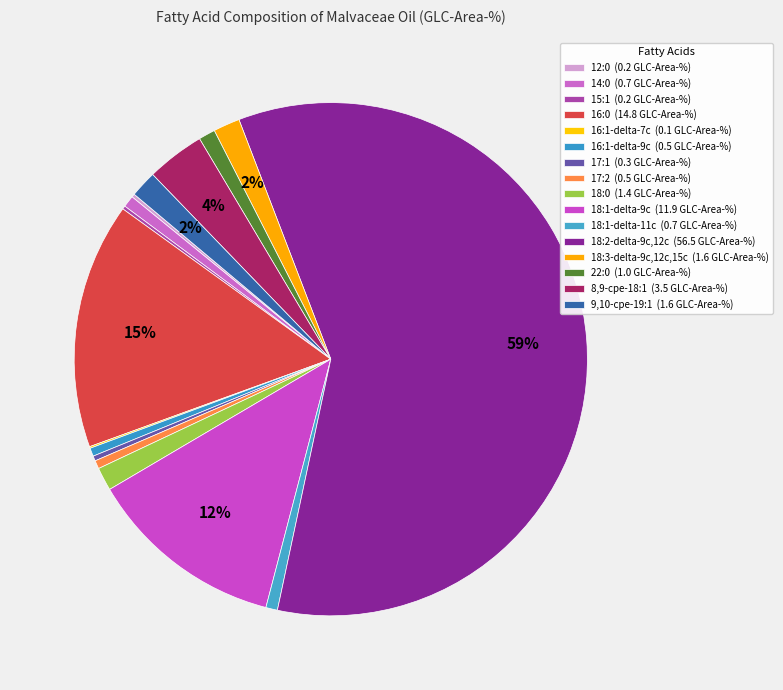

Count the number of slices in the pie.

16